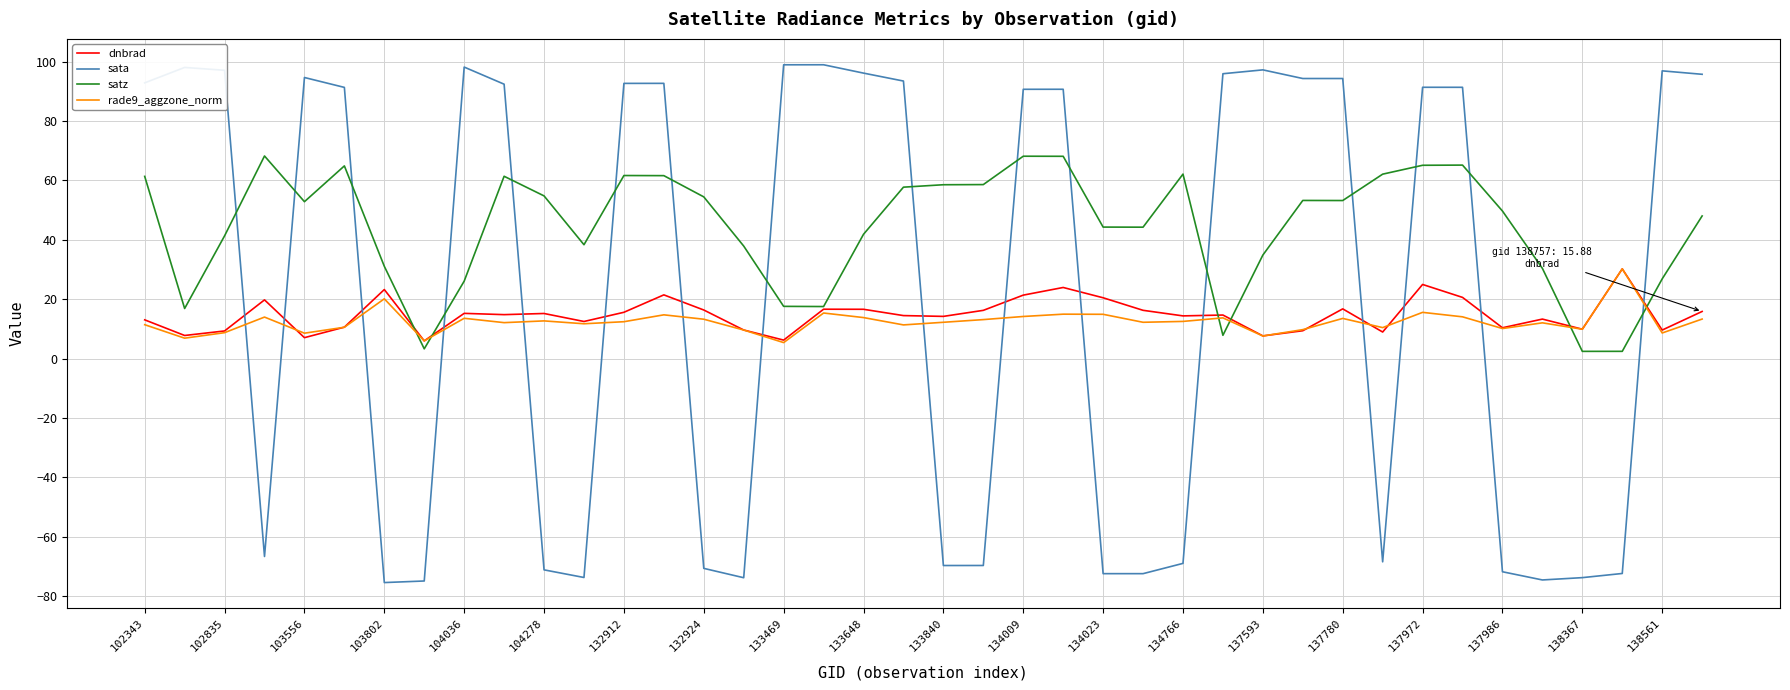

What is the maximum value for dnbrad?

30.2